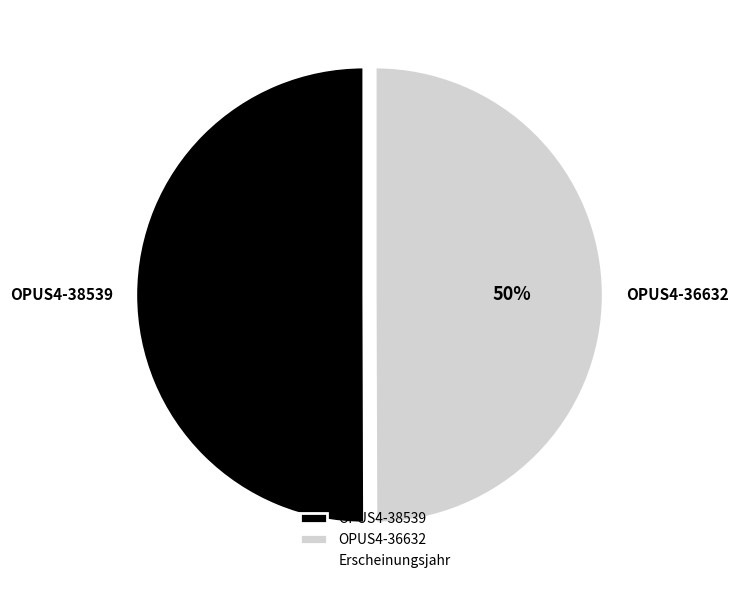

What is the ratio of the value at OPUS4-38539 to the value at OPUS4-36632?

1.0